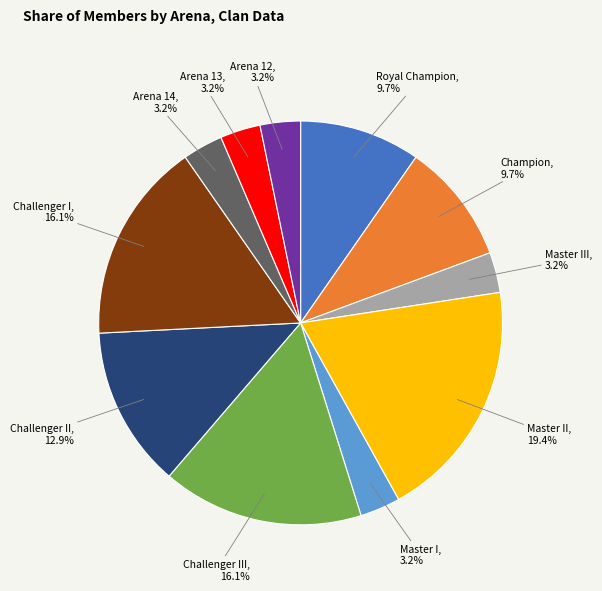

Is there a majority slice in this chart?

No